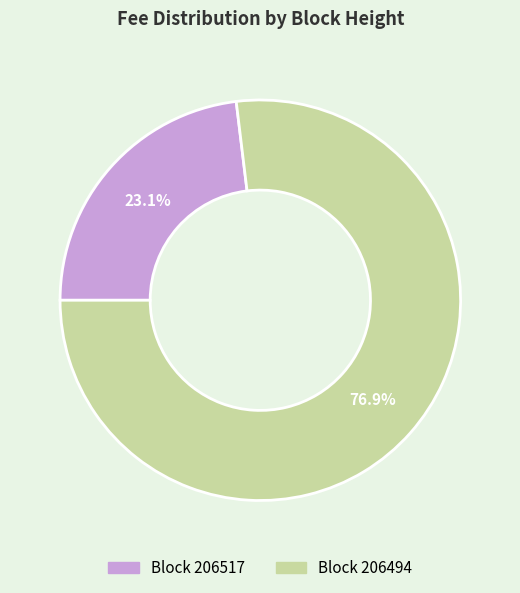

Is there any slice that represents more than half of the pie?

Yes